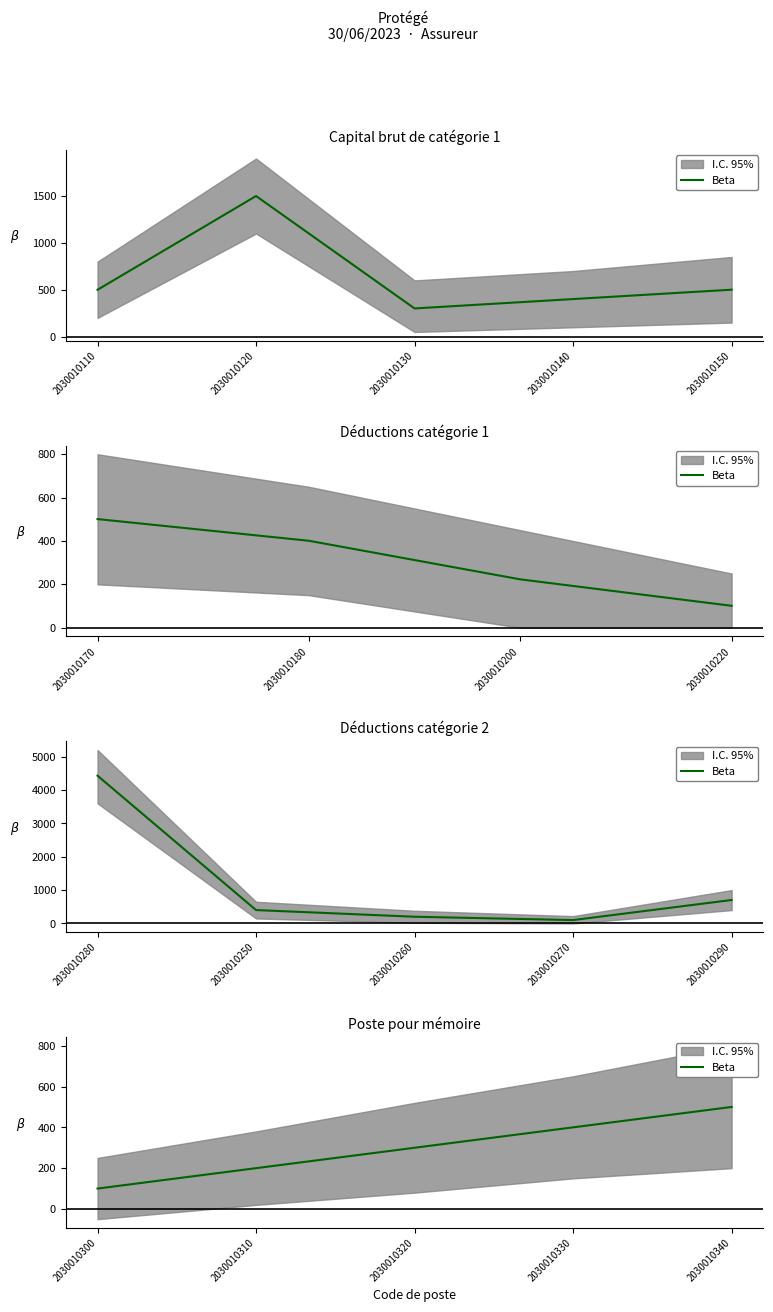

How many data points does each series have?

5